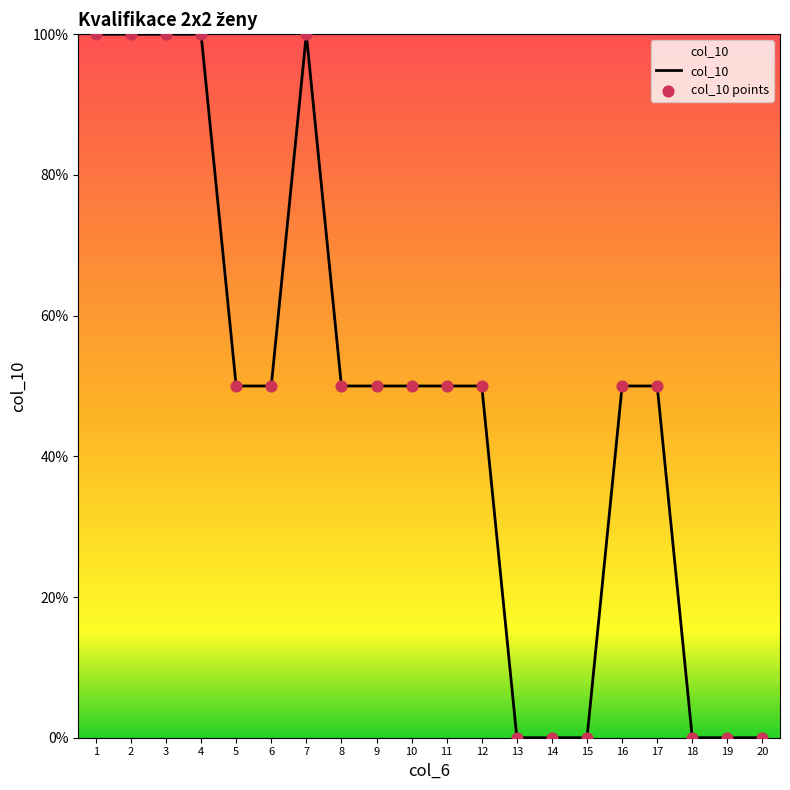

What is the change in value from 3 to 20?

-100